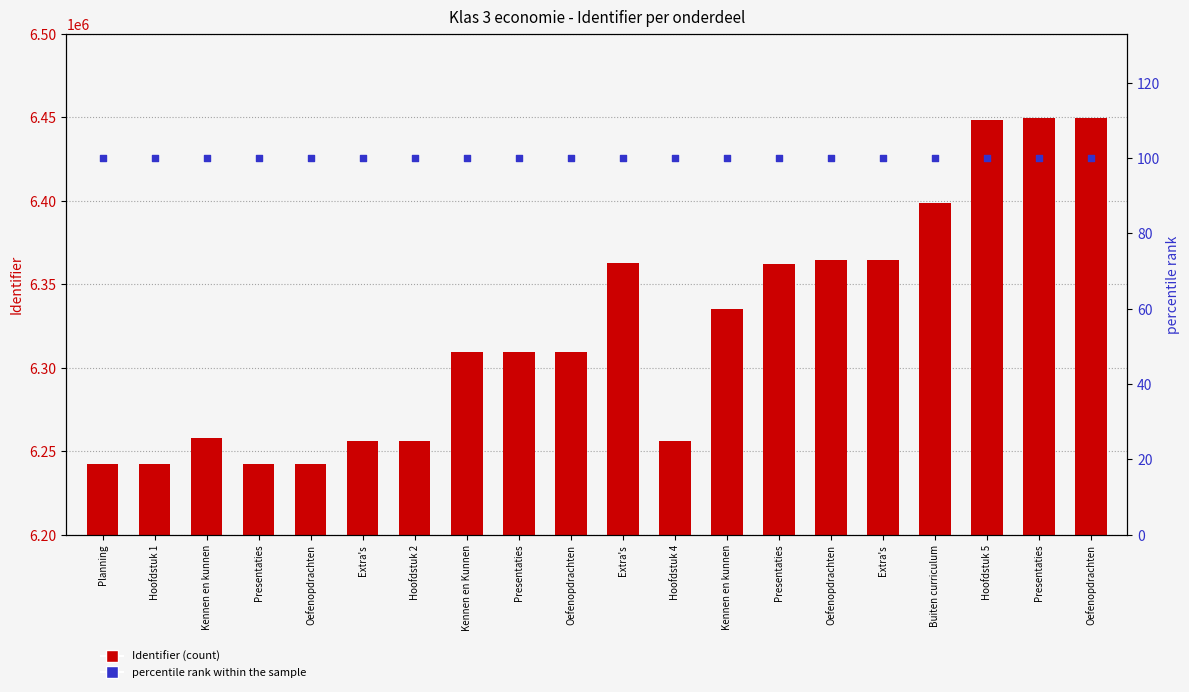

Which series has the largest total across all categories?

Identifier